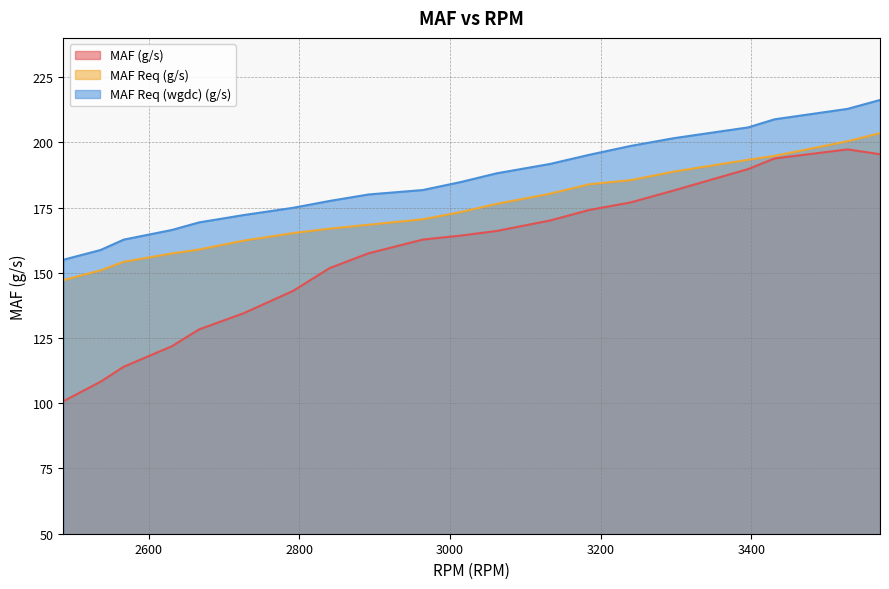

True or false: MAF (g/s) and MAF Req (g/s) intersect in this chart.

False